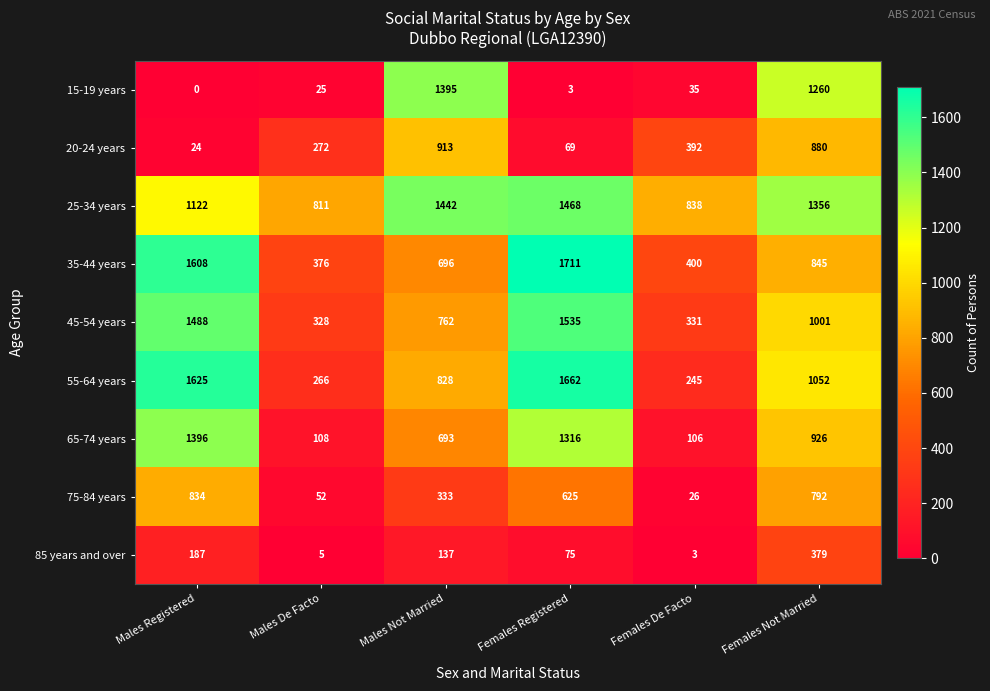

What is the difference between the second highest and second lowest values in the 45-54 years series?

1157